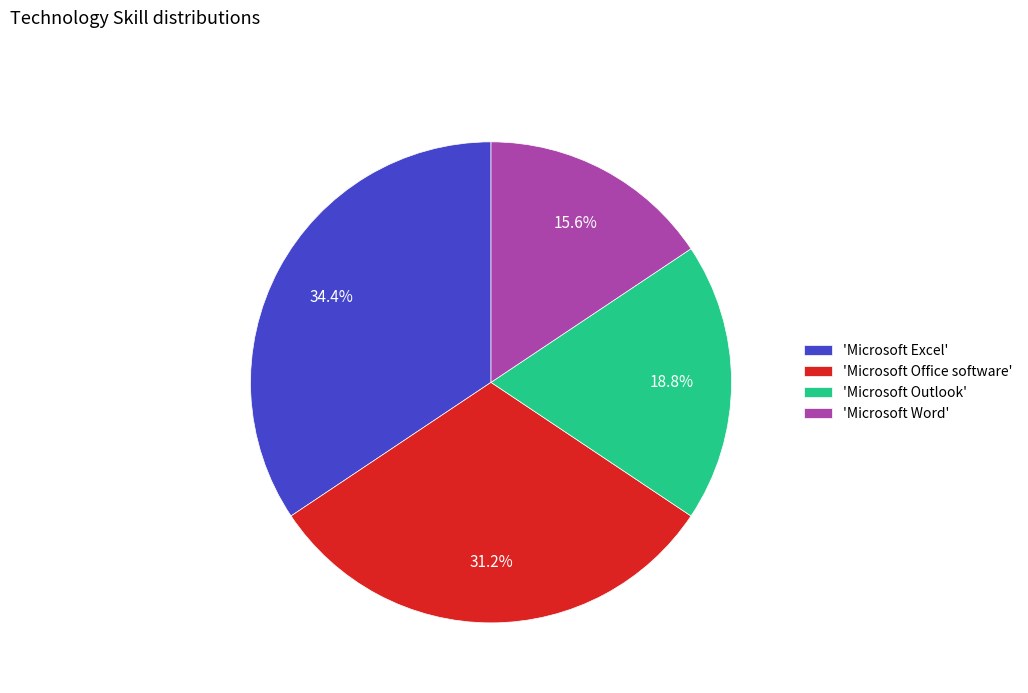

Does any single category account for the majority?

No